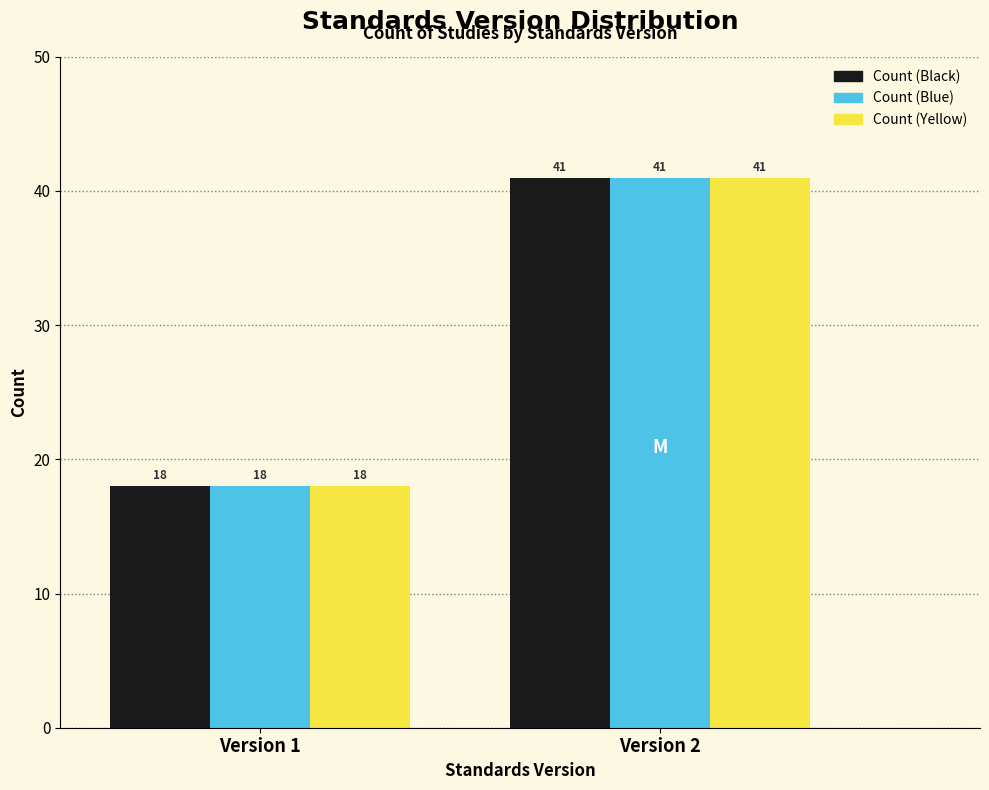

Reading right to left, what are all the values shown in this chart?

Count (Black): Version 2=41	Version 1=18
Count (Blue): Version 2=41	Version 1=18
Count (Yellow): Version 2=41	Version 1=18